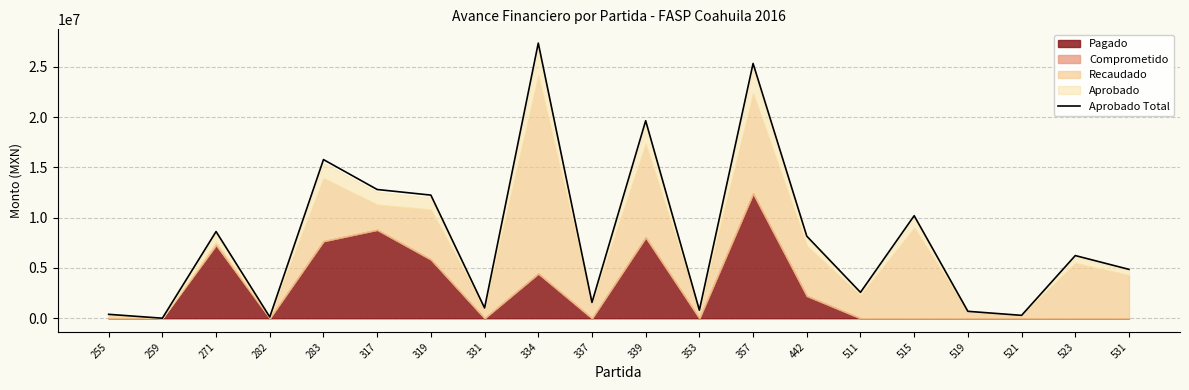

Between 523 and 442, which is larger?

442